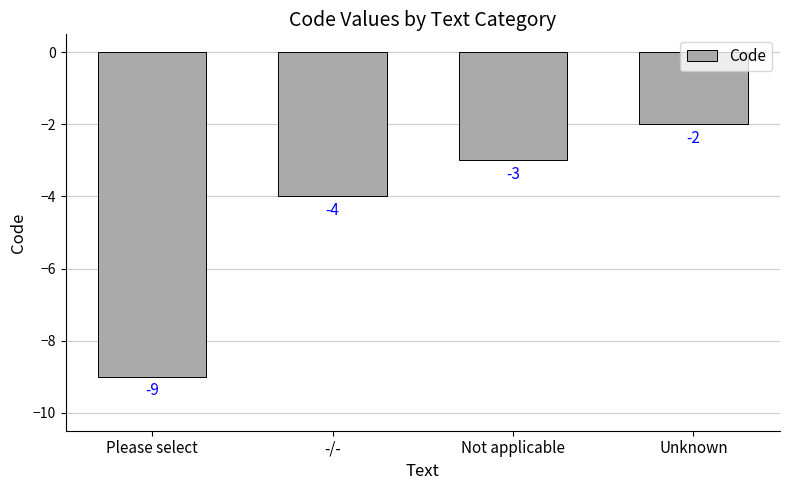

At which label does the data first exceed -3?

Unknown